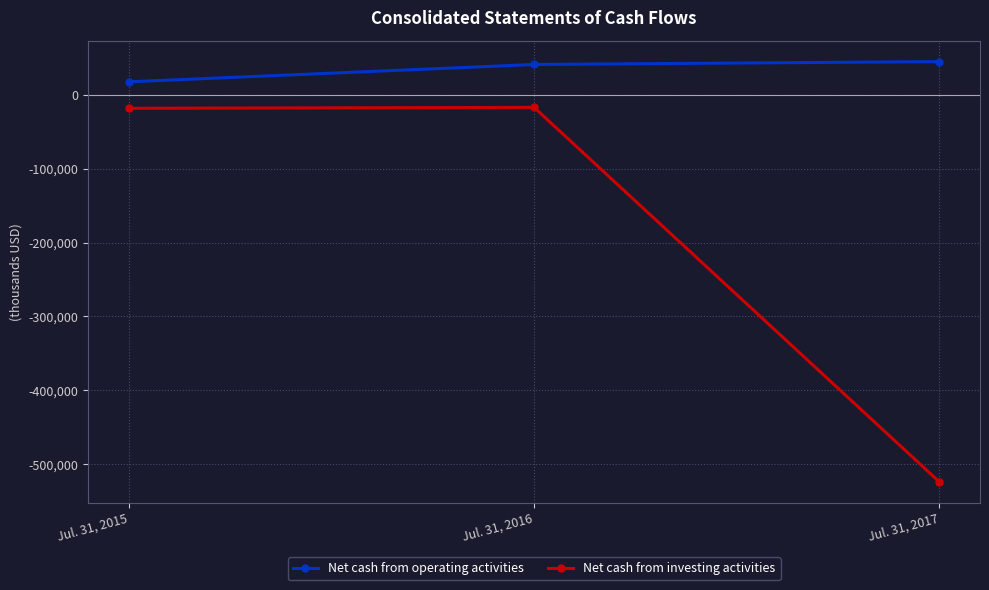

How many values in the Net cash from investing activities series are below -18288?

1